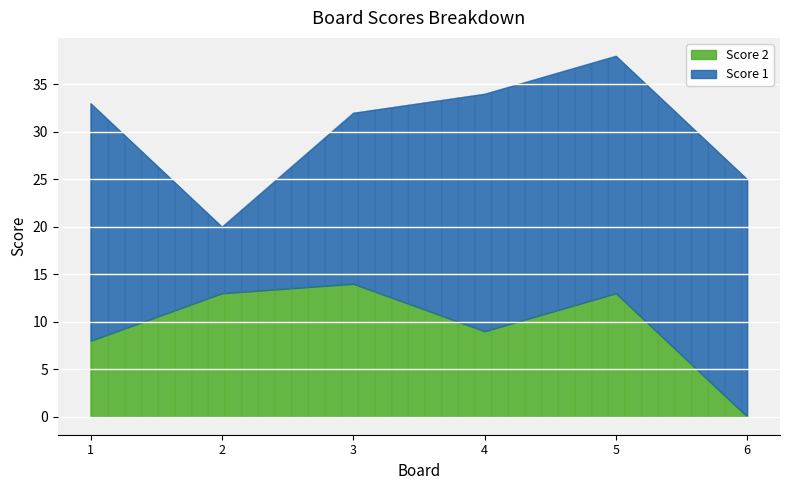

At which label does Score 2 first exceed 13?

3